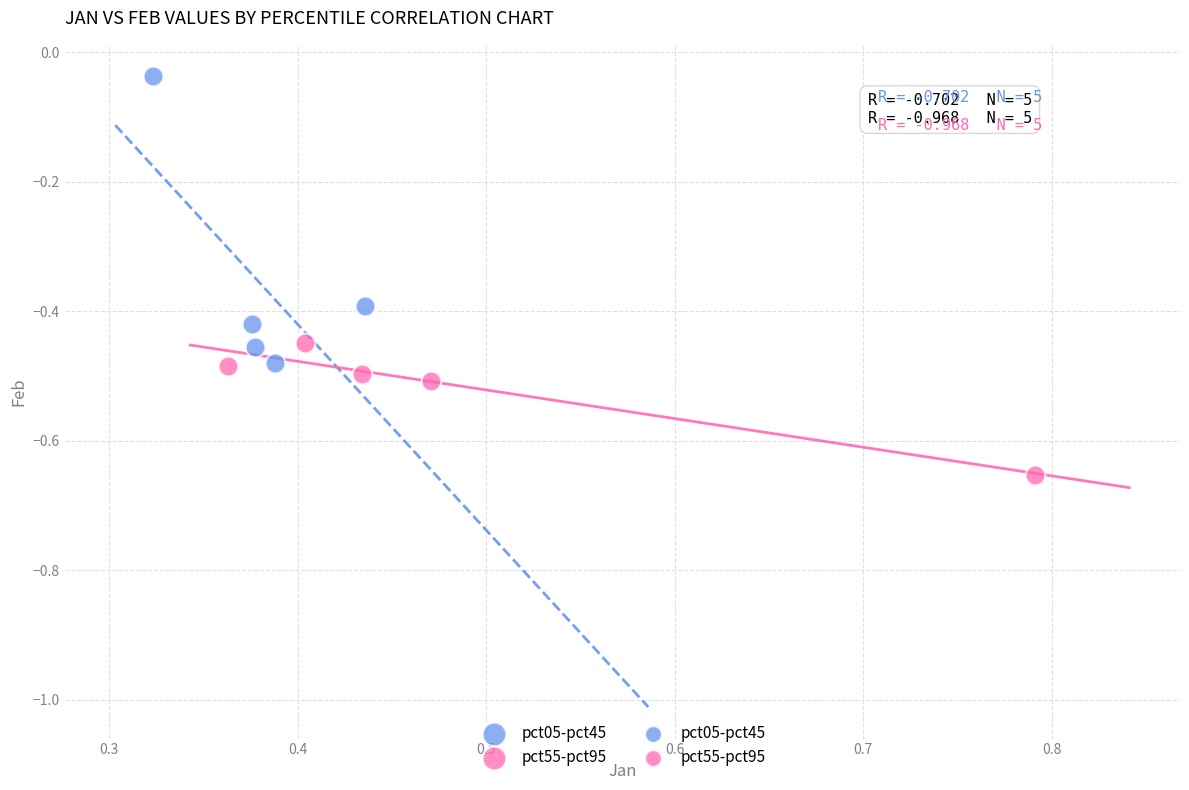

Which series contains the lowest Y value?

pct55-pct95